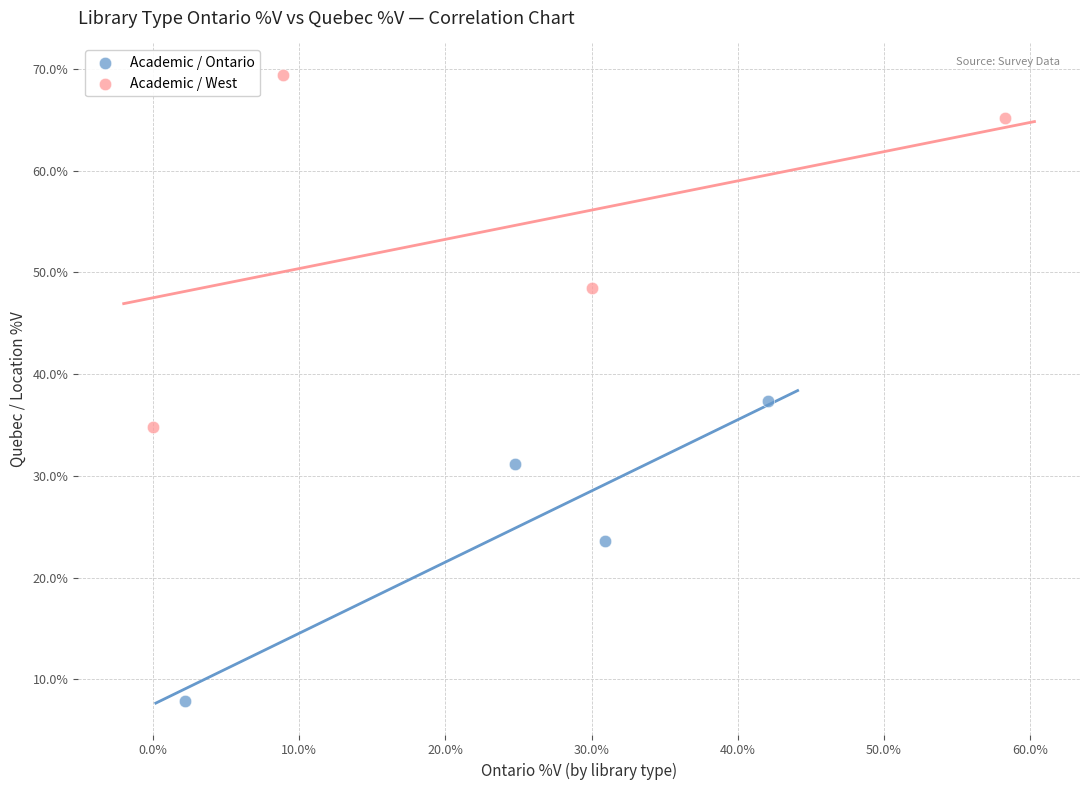

Which series reaches the minimum Y coordinate?

Academic / Ontario